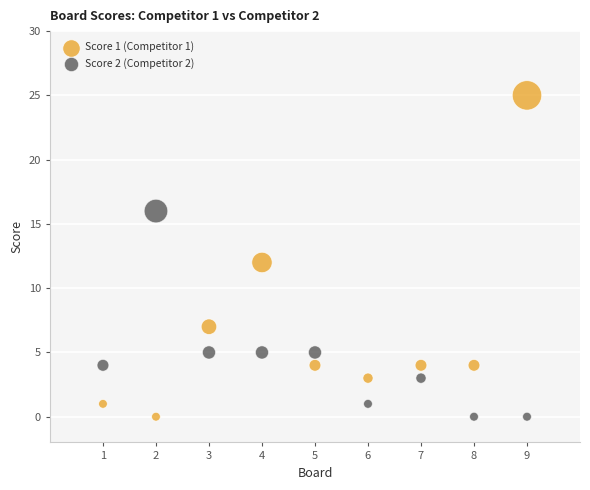

Across all data points, what is the range of Y values (max minus min)?

25